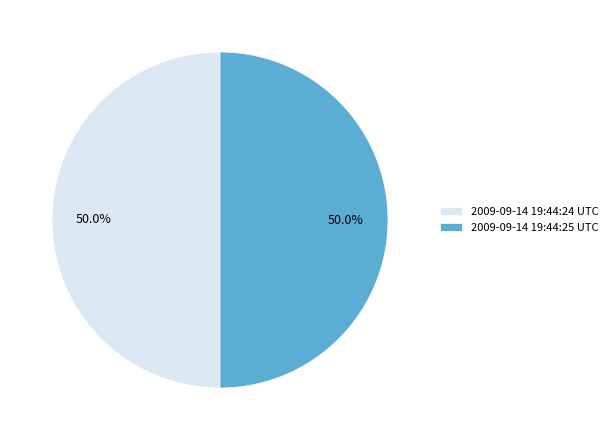

What is the ratio of the value at 2009-09-14 19:44:25 UTC to the value at 2009-09-14 19:44:24 UTC?

1.0